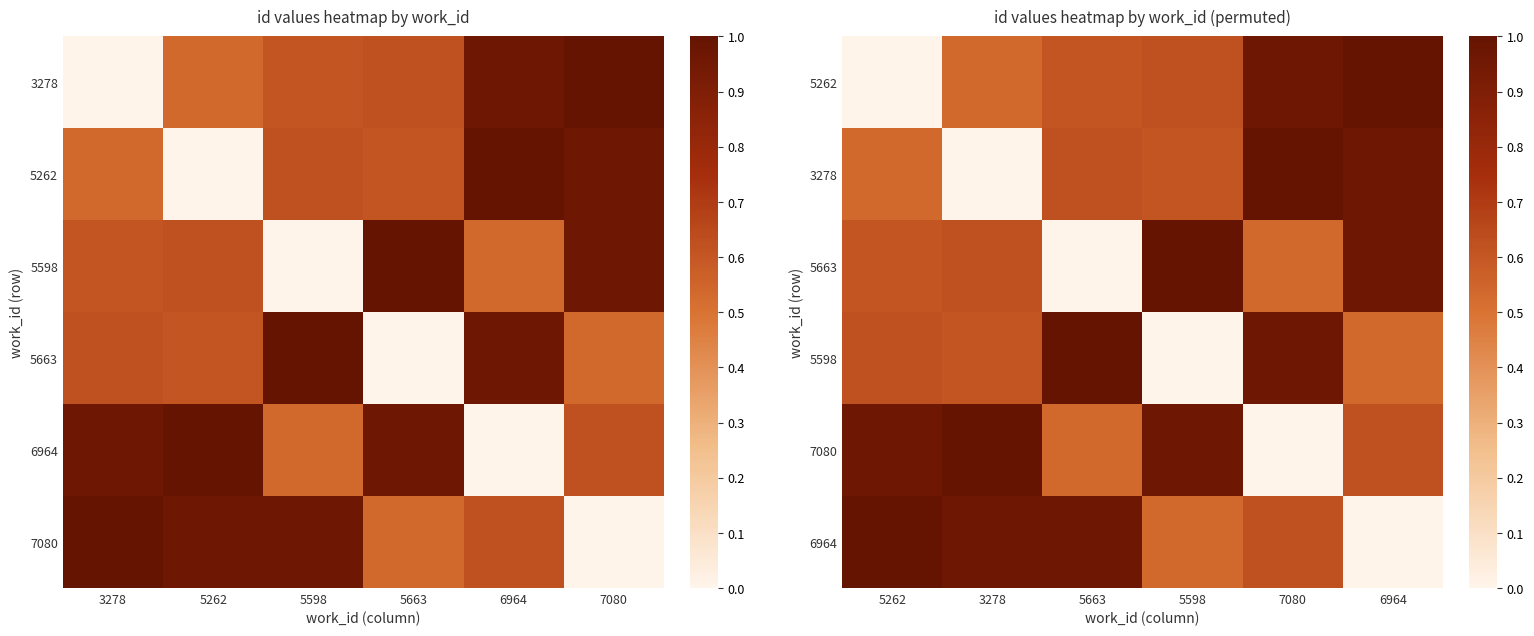

The value of 3278 at 6964 is 1.0. True or false?

True